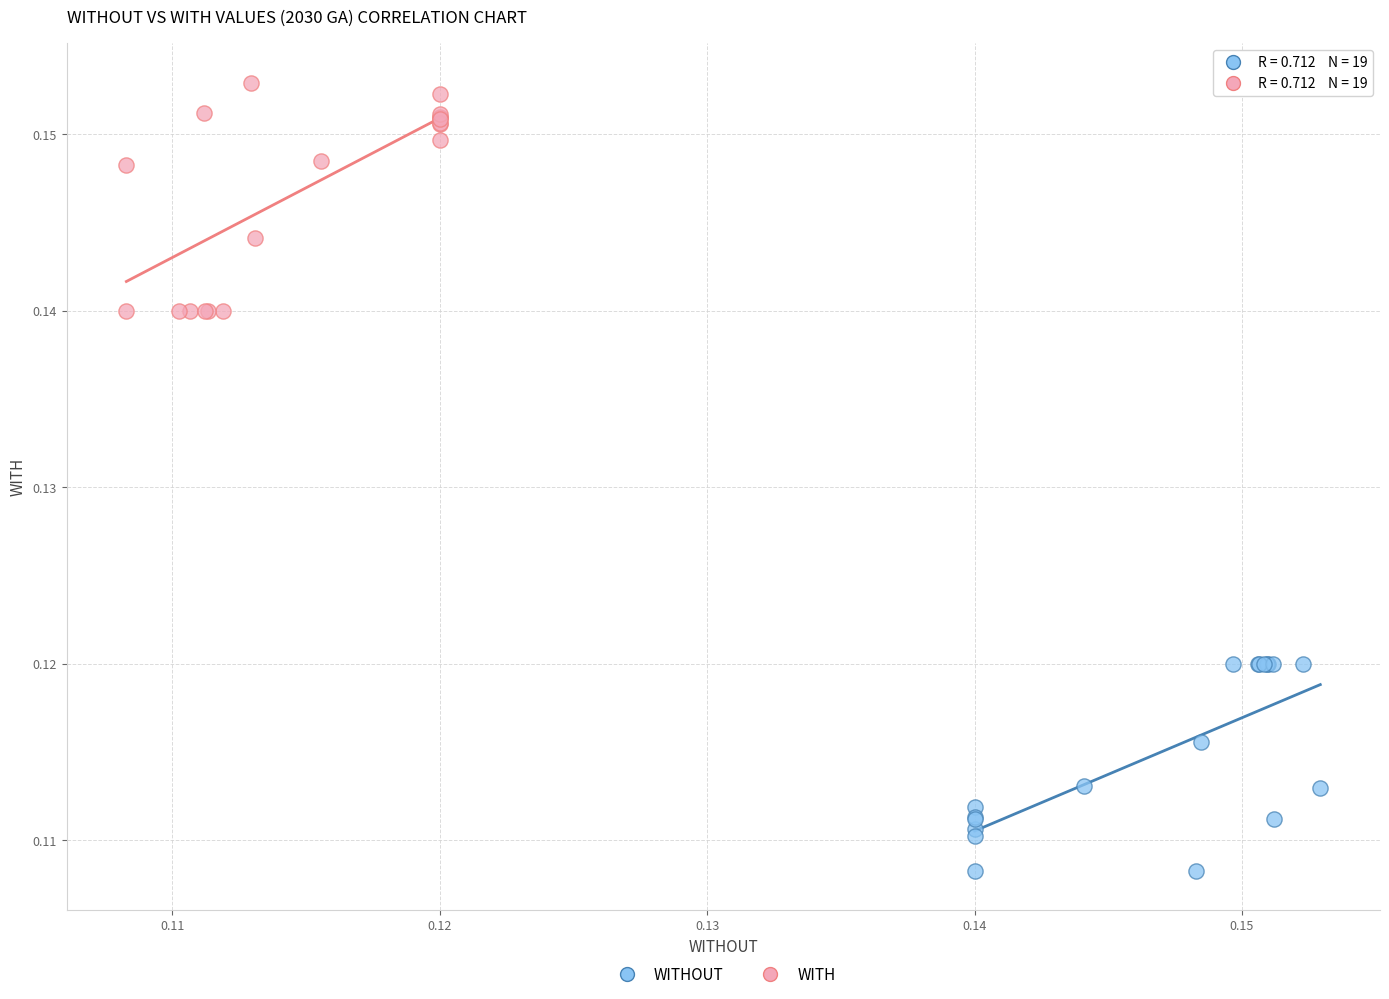

Which series reaches the minimum Y coordinate?

WITHOUT